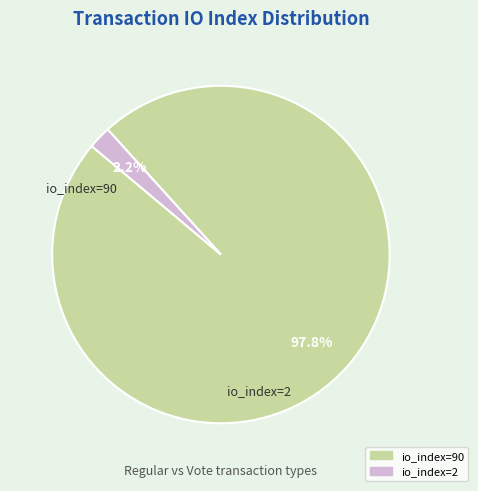

Which slice is the smallest?

io_index=2